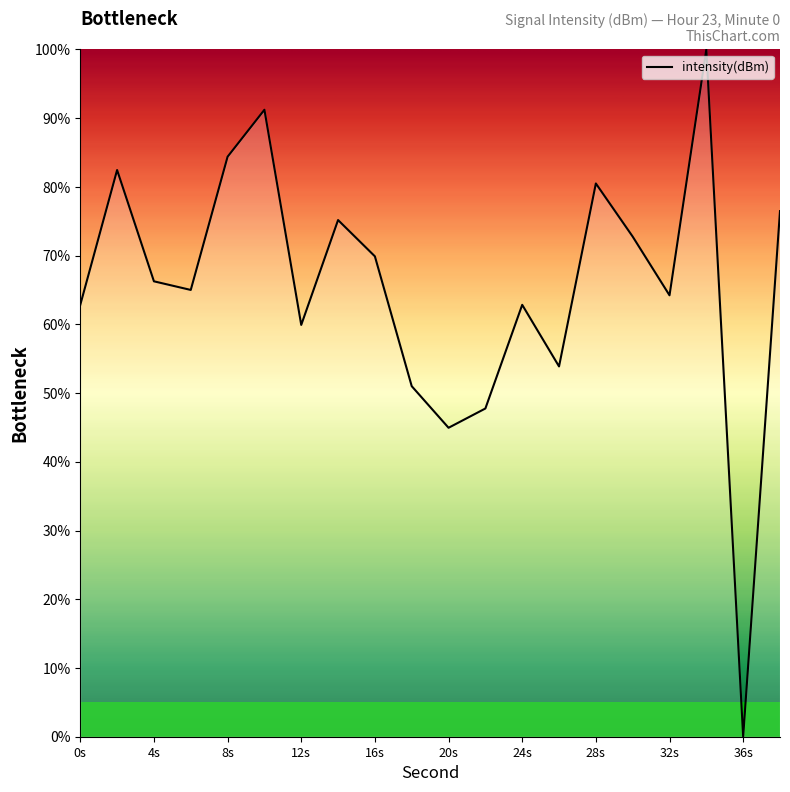

What is the maximum value shown in the chart?

100.0